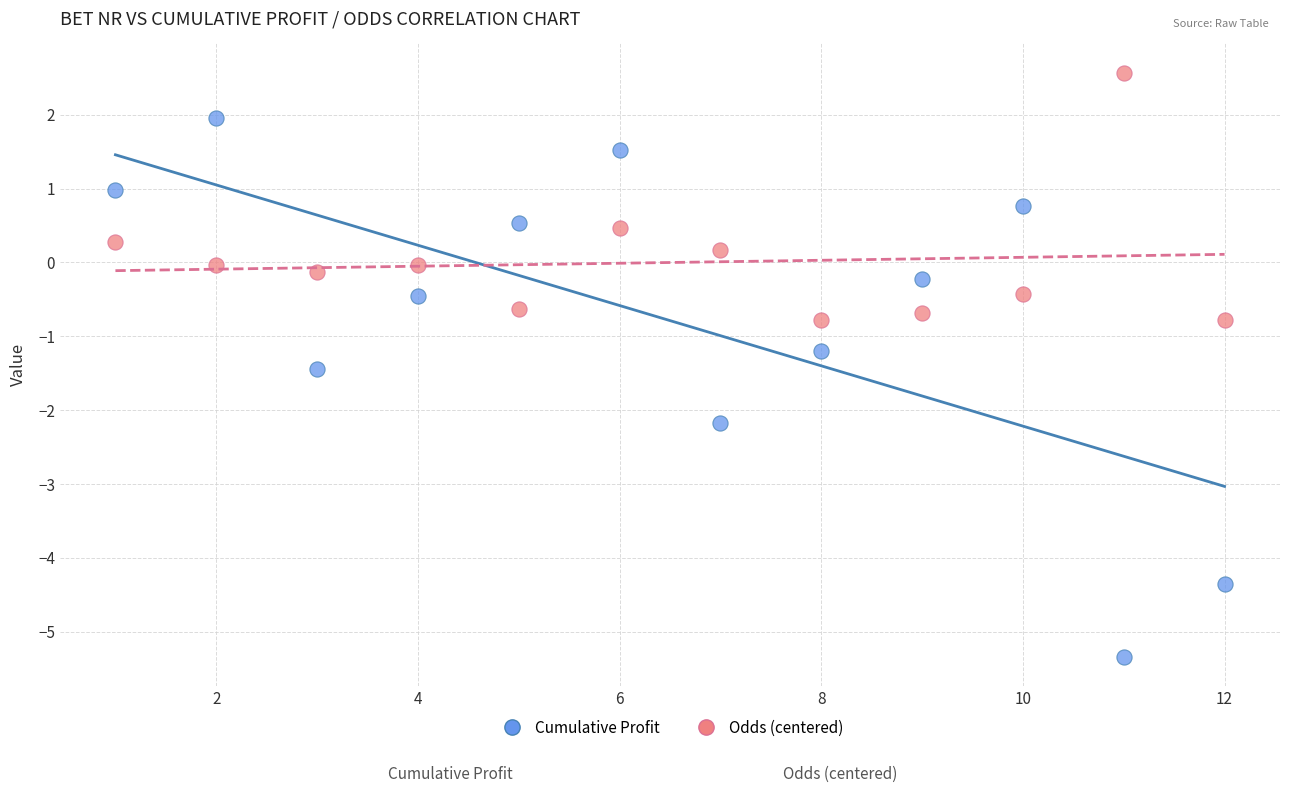

What is the X range (max minus min) for the scatter plot?

11.0